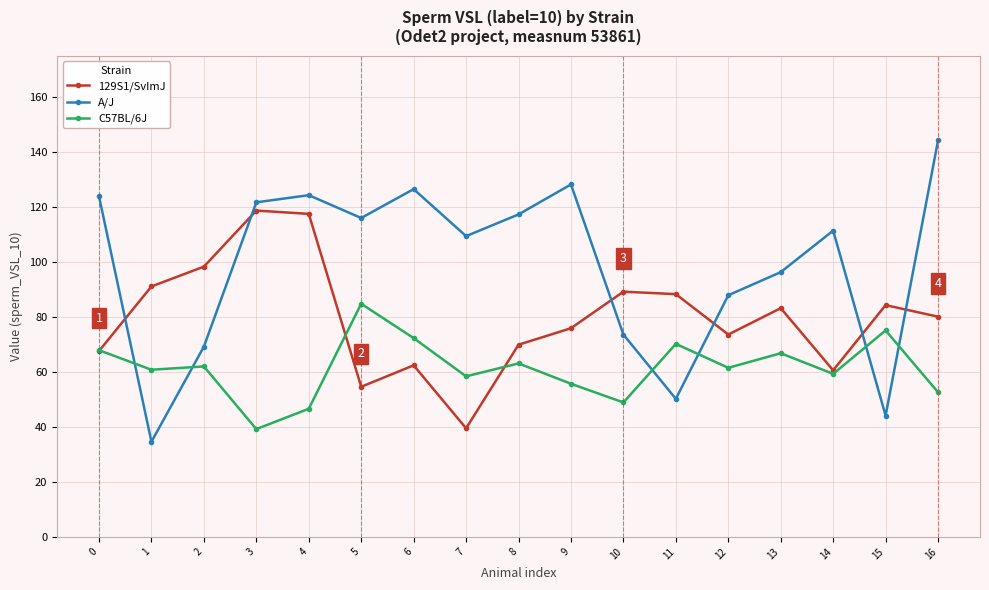

At which label does C57BL/6J reach its minimum?

3